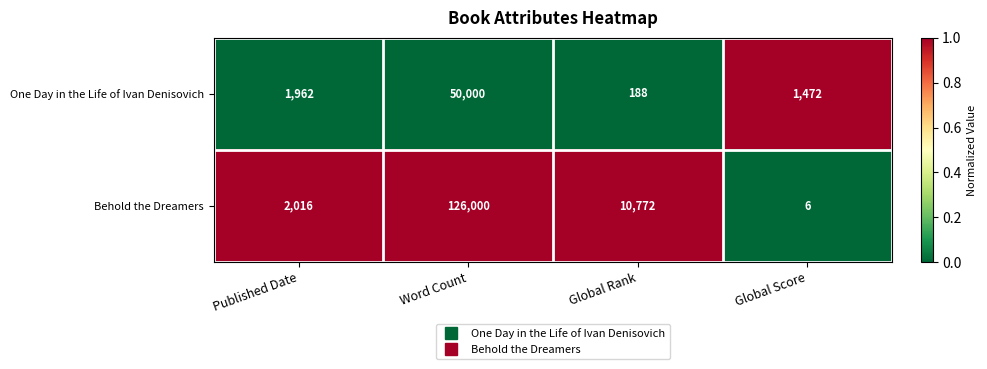

Is it true that One Day in the Life of Ivan Denisovich equals 549 at Published Date?

False